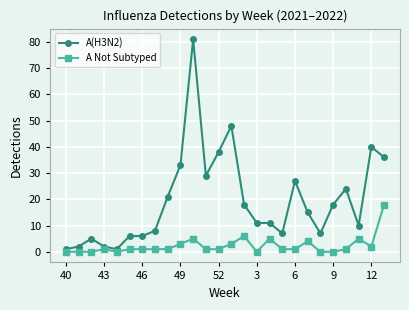

How many data points does each series have?

26